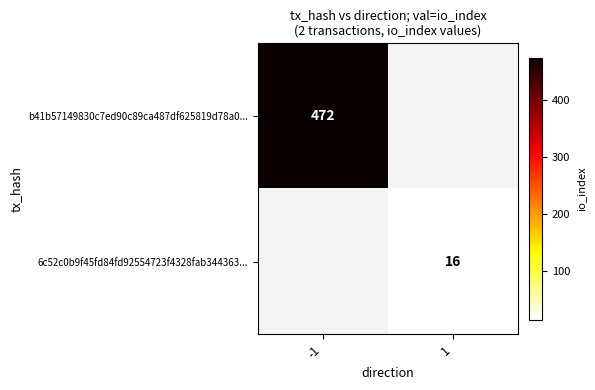

Which label corresponds to the largest value in the chart?

-1